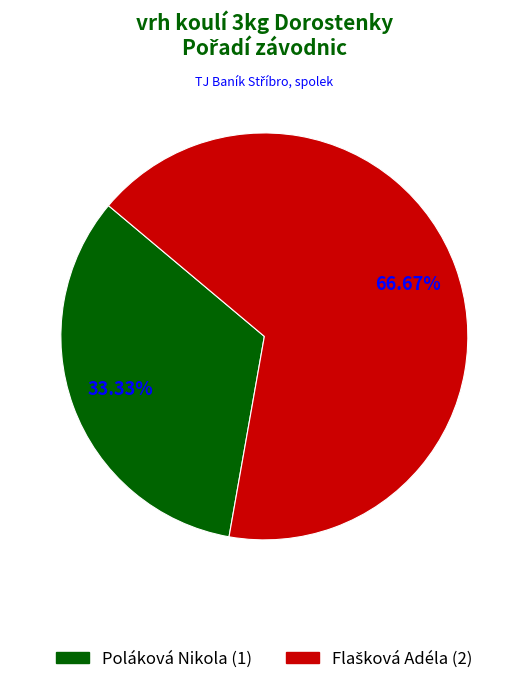

How many segments does this pie chart have?

2